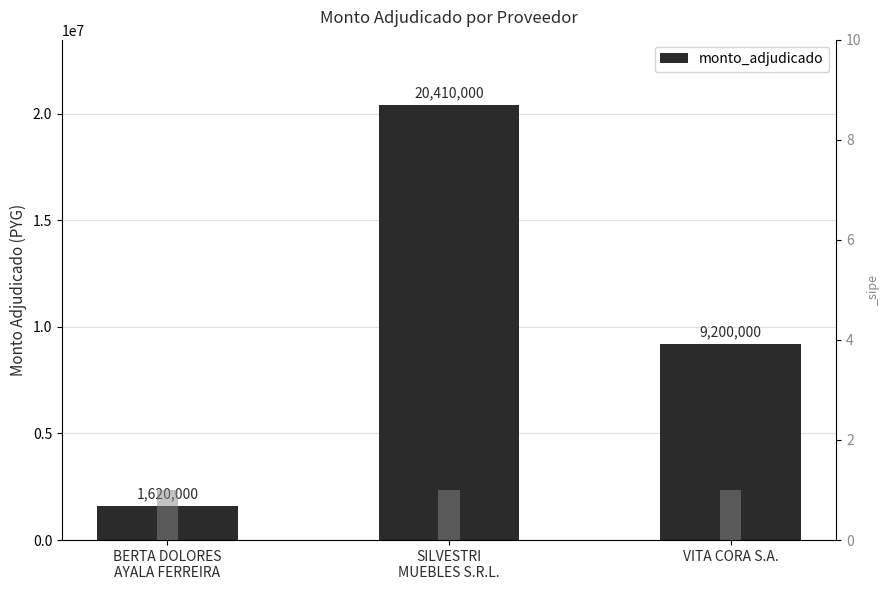

What is the label of the 2nd bar from the left?

SILVESTRI
MUEBLES S.R.L.